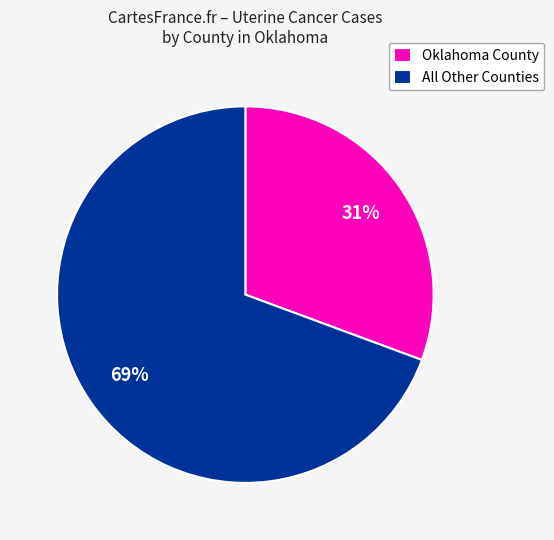

Rank the categories by value from lowest to highest.

Oklahoma County, All Other Counties